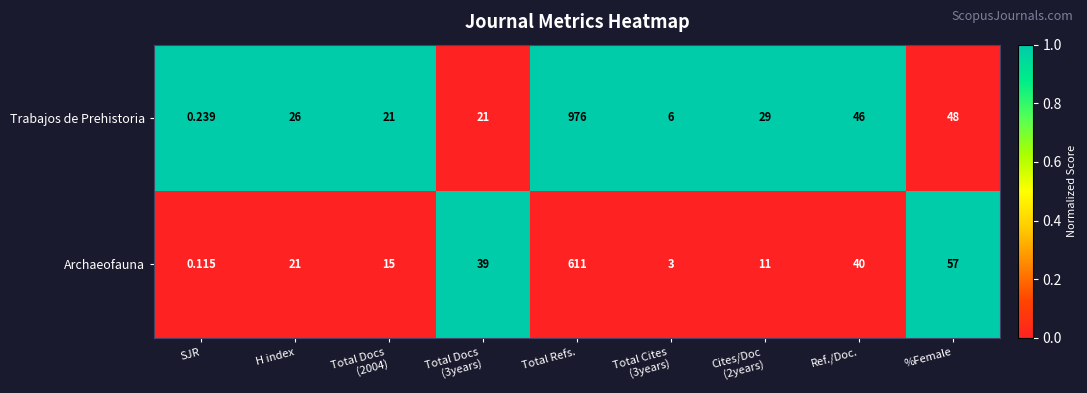

Which series has the largest range (max minus min)?

Trabajos de Prehistoria